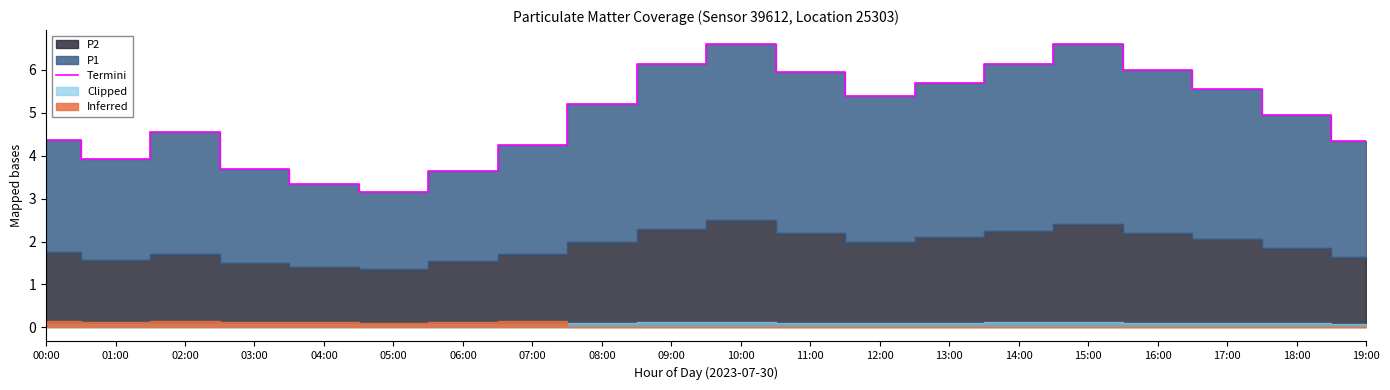

List the labels in order of value, largest first.

10:00, 15:00, 09:00, 14:00, 16:00, 11:00, 13:00, 17:00, 12:00, 08:00, 18:00, 02:00, 00:00, 19:00, 07:00, 01:00, 03:00, 06:00, 04:00, 05:00